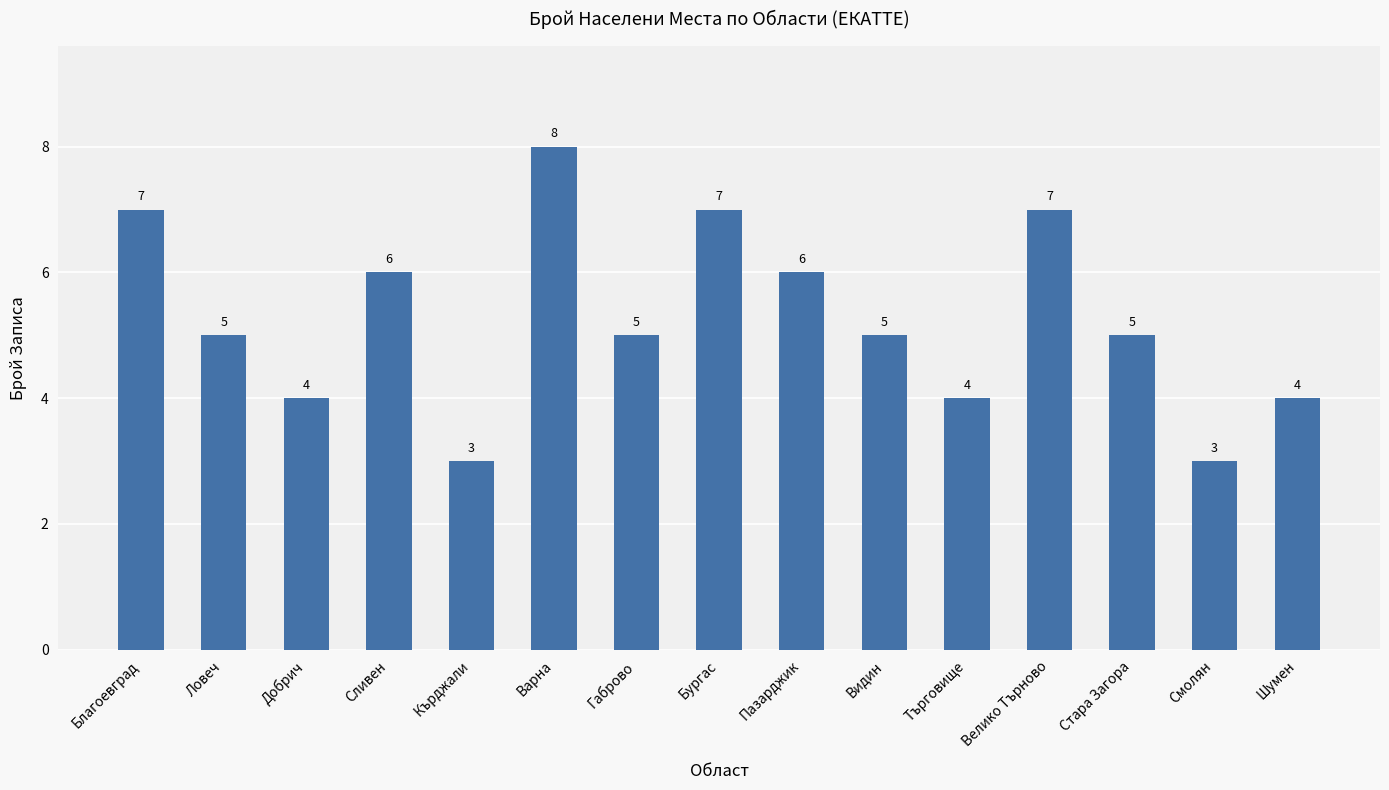

What position from the left is Варна?

6